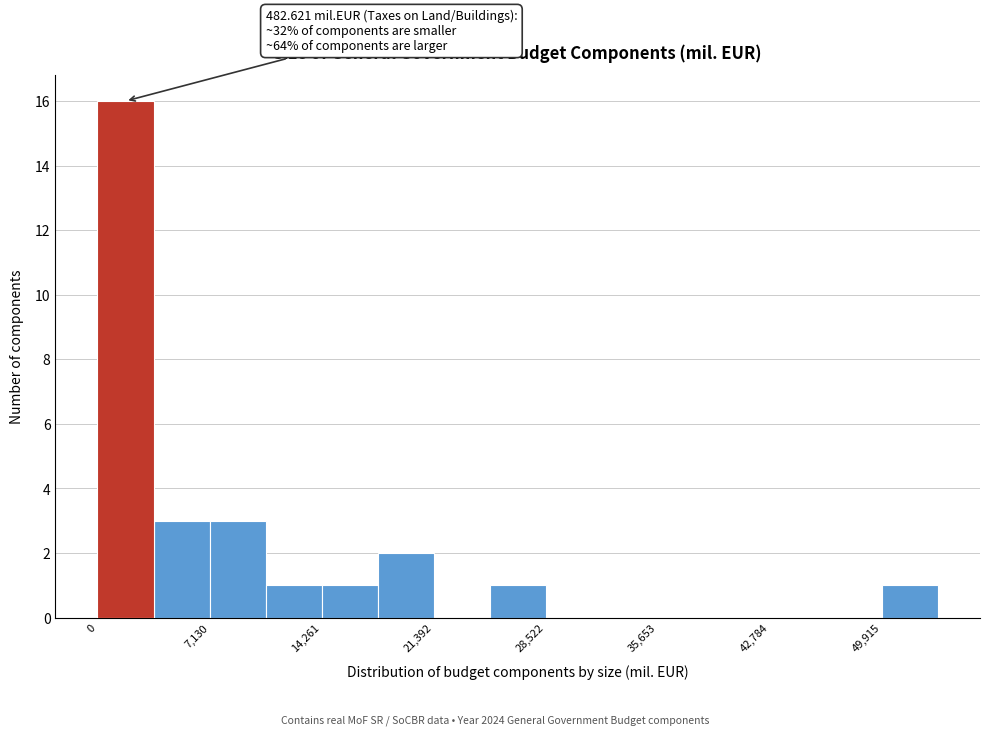

Around what value on the x-axis is the tallest bar? Give the approximate position of its centre, as read against the axis.

2000